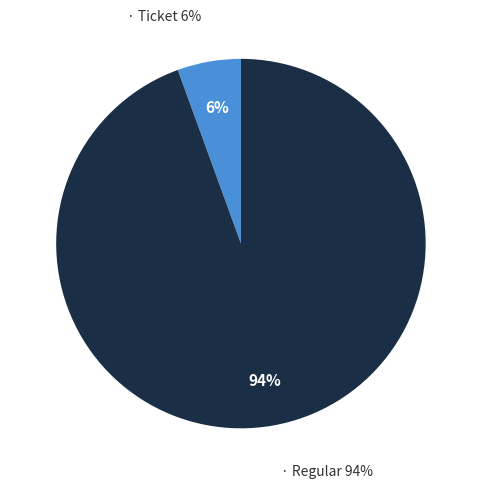

Which slice is the smallest?

Ticket (io_index=0)